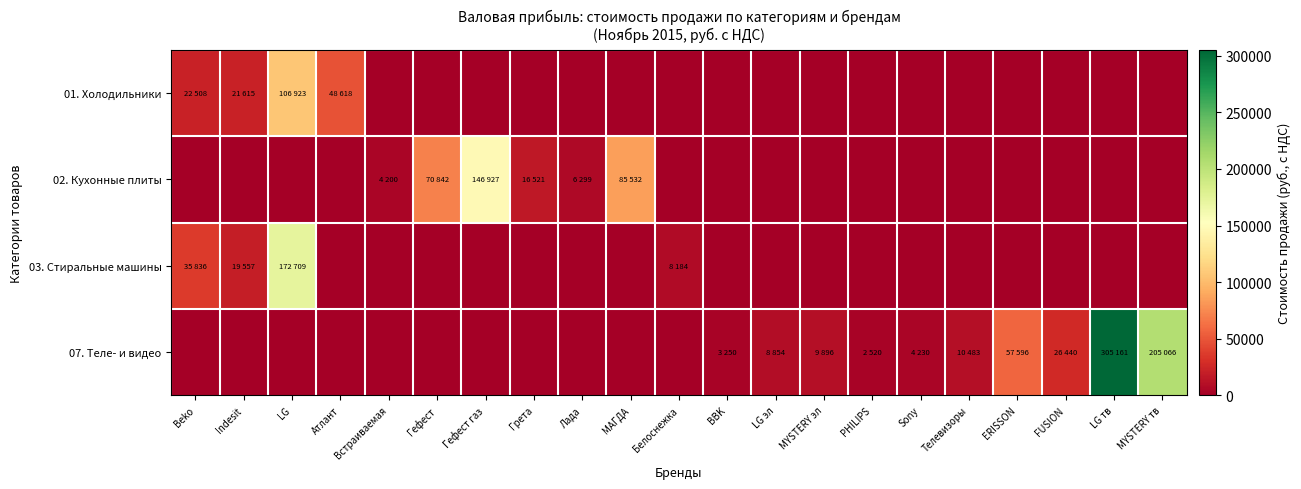

Which series changed the most between LG and Грета?

03. Стиральные машины